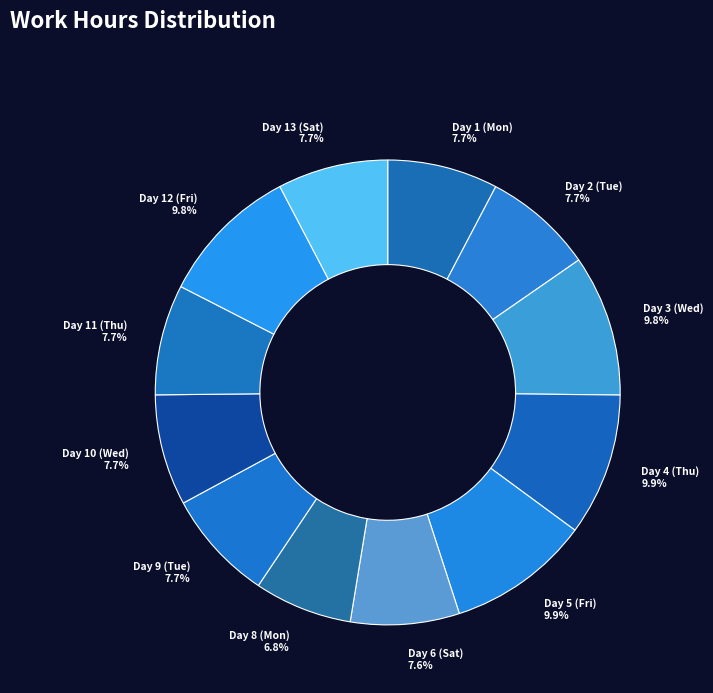

Between Day 12 (Fri) and Day 9 (Tue), which is larger?

Day 12 (Fri)